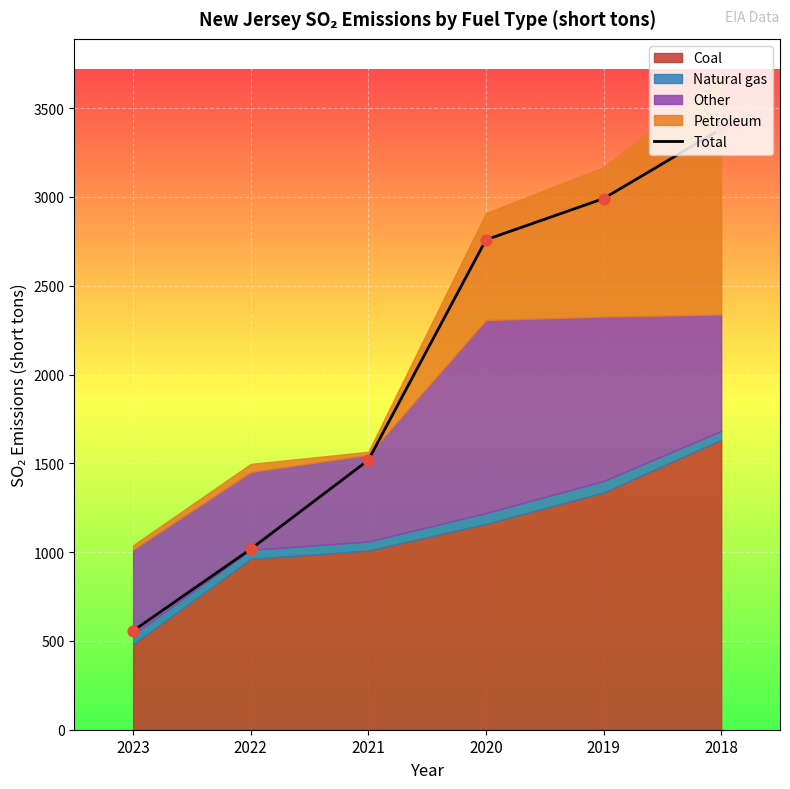

Approximately how many times larger is the value at 2023 compared to 2020?

0.2